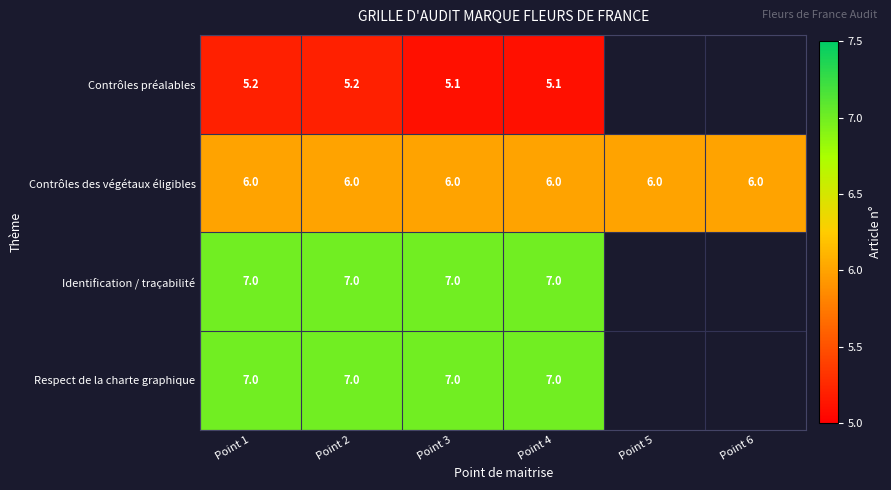

How many distinct data groups are displayed?

4